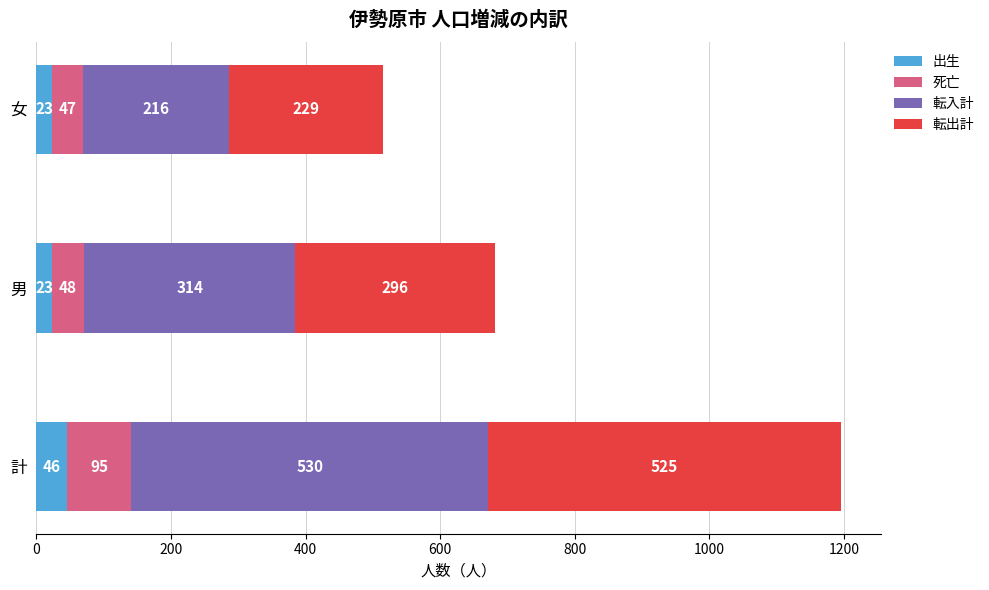

At which category is the sum across all series the highest?

計